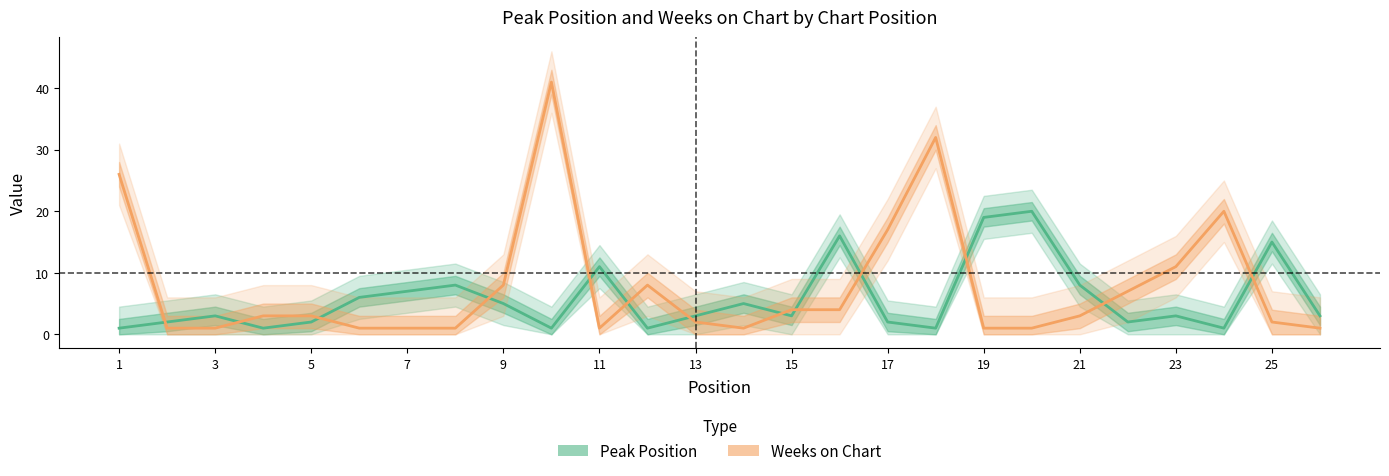

Which series has the widest spread of values?

Weeks on Chart